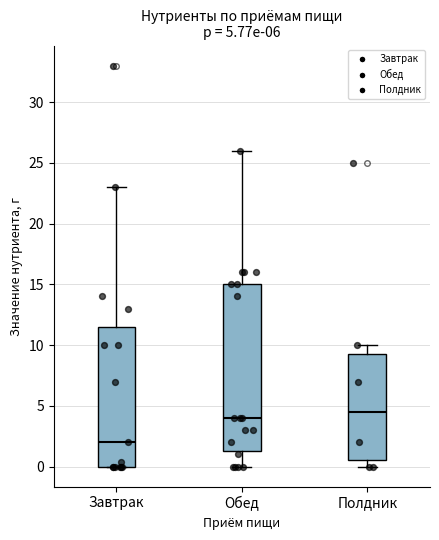

Which box is the tallest, from its lower edge to its upper edge?

Обед